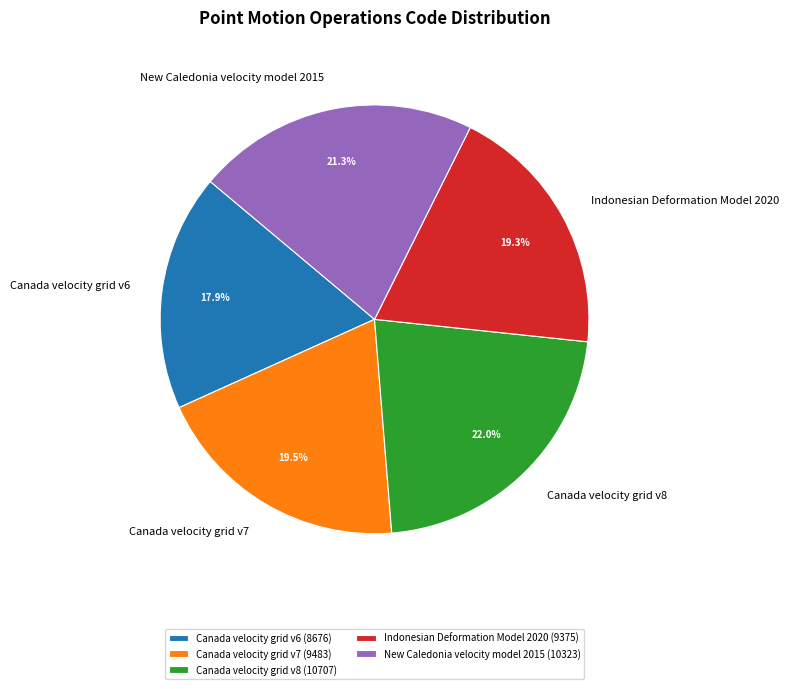

Does Canada velocity grid v8 account for over 50% of the chart?

No